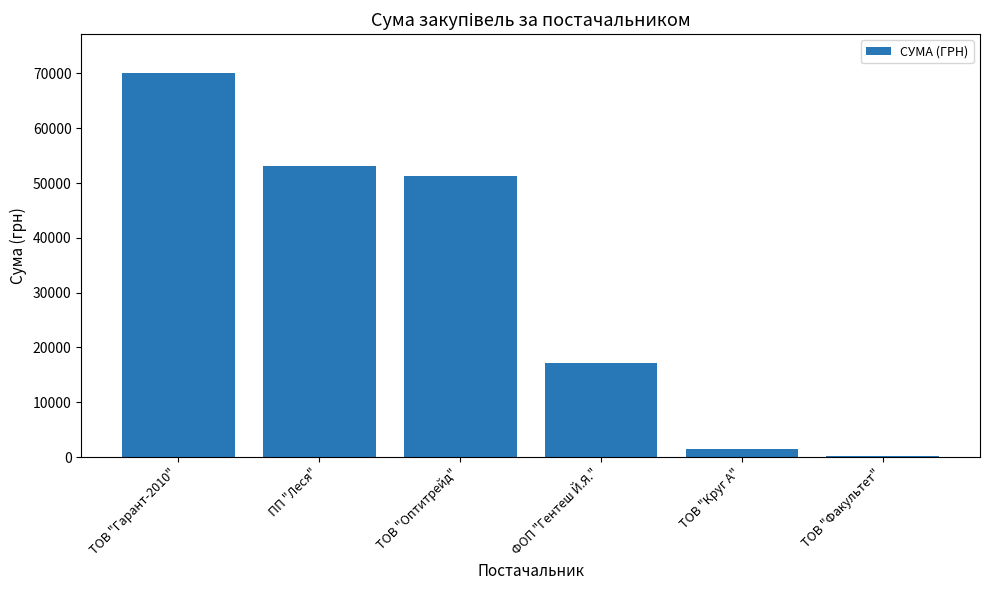

What is the sum of the values at ТОВ "Гарант-2010" and ФОП "Гентеш Й.Я."?

87322.5